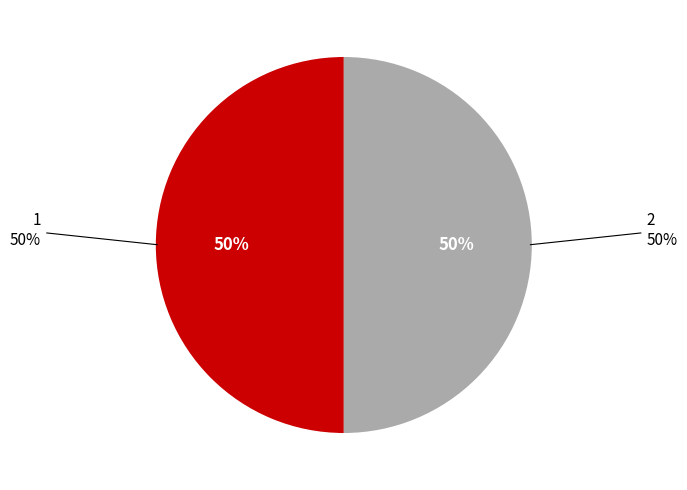

How many slices are in this pie chart?

2